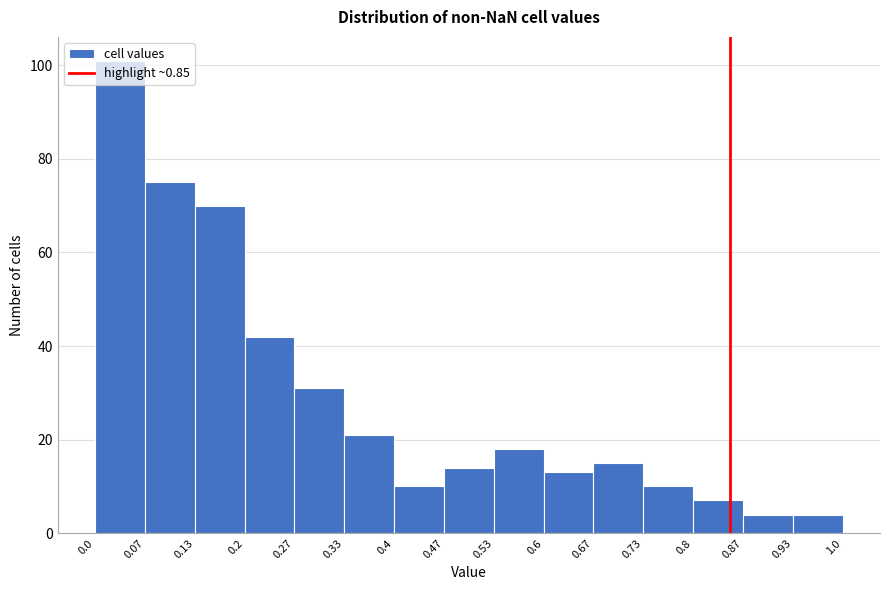

Over which range of the x-axis is the bar tallest?

0.0 to 0.07